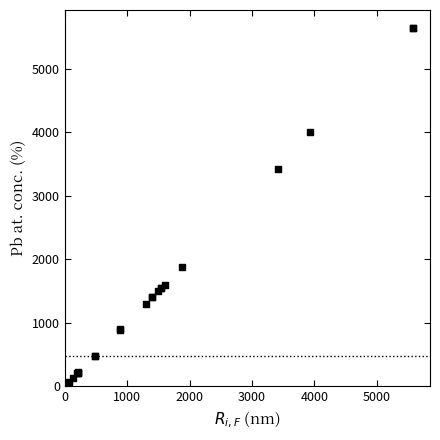

What Y value in the scatter plot is closest to 2811?

3425.9